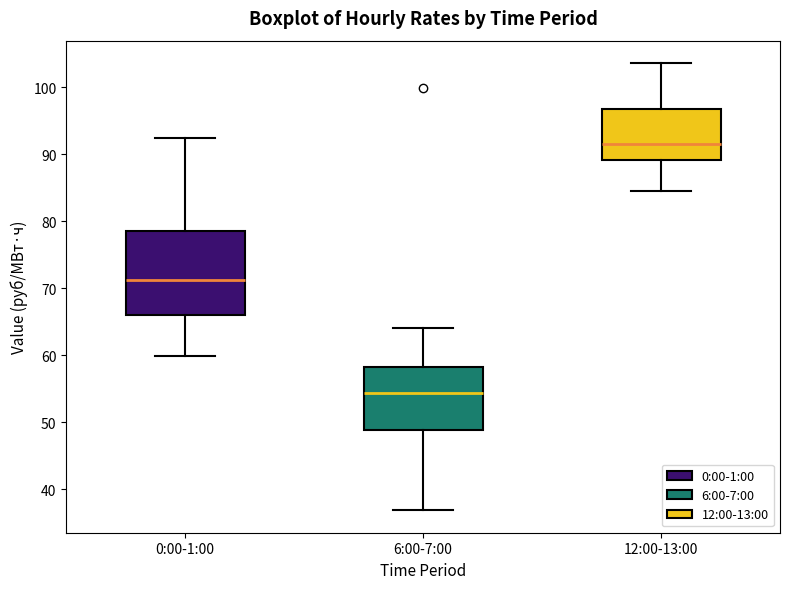

Which box's median line is the highest?

12:00-13:00